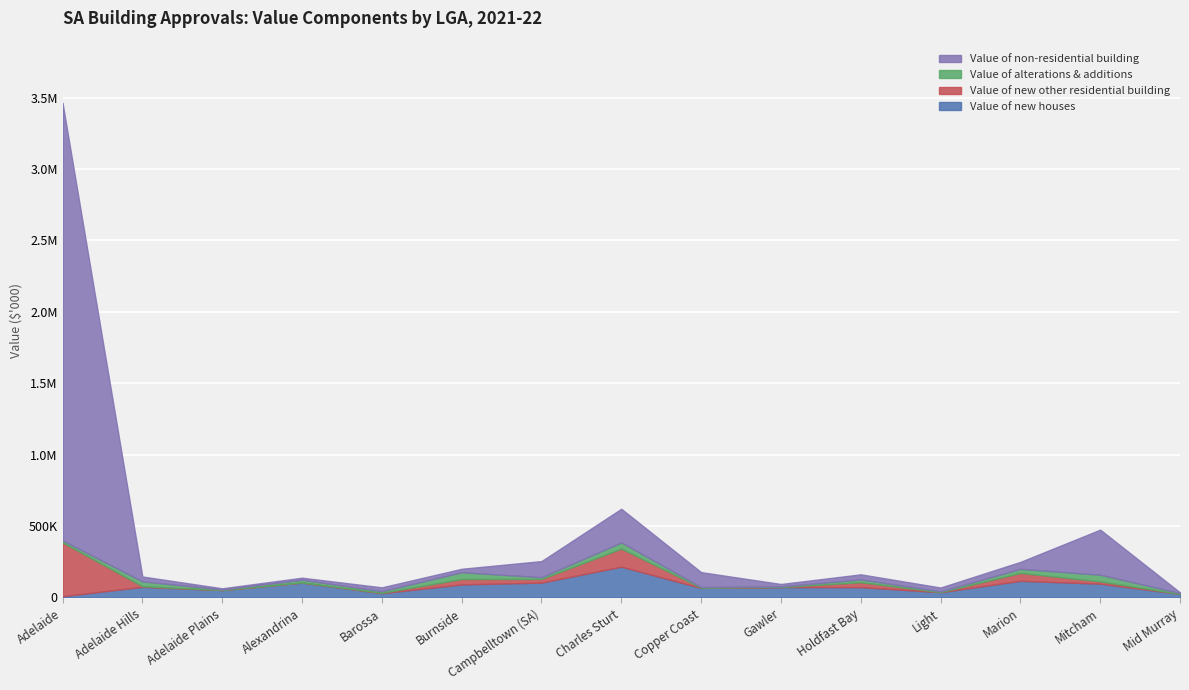

What is the label of the 6th point from the left?

Burnside